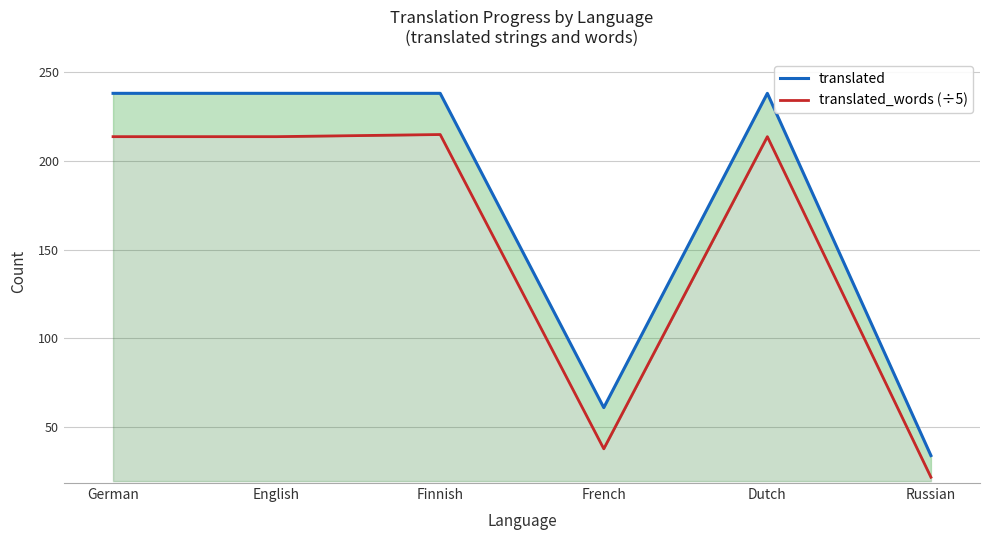

True or false: translated_words (÷5) has a value of 291.2 at Finnish.

False